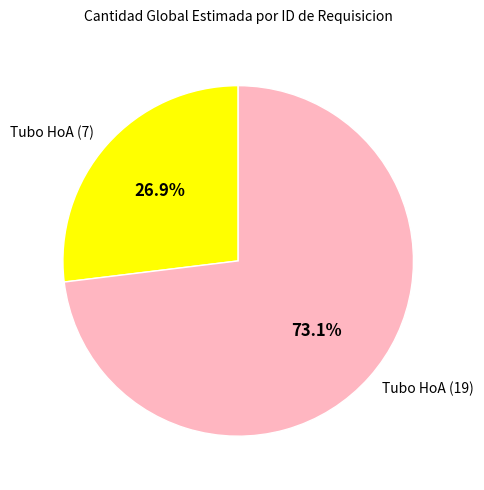

Is there a majority slice in this chart?

Yes